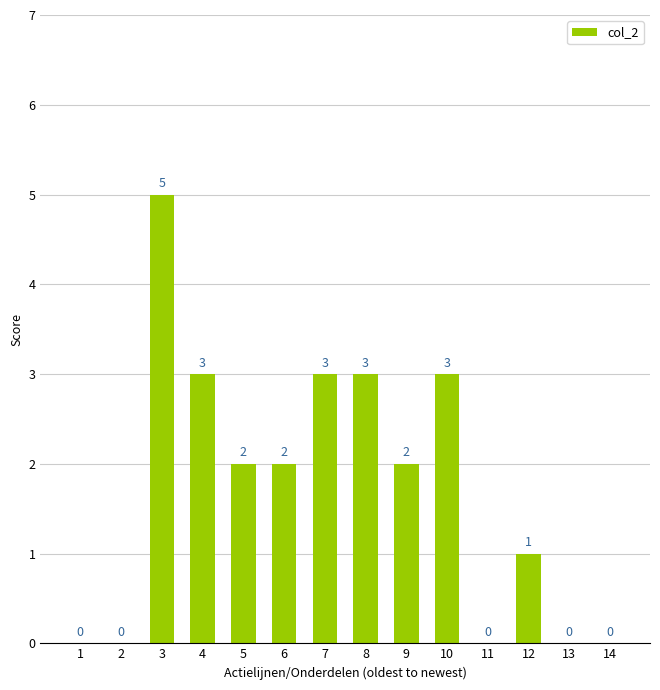

How many categories are shown in the chart?

14